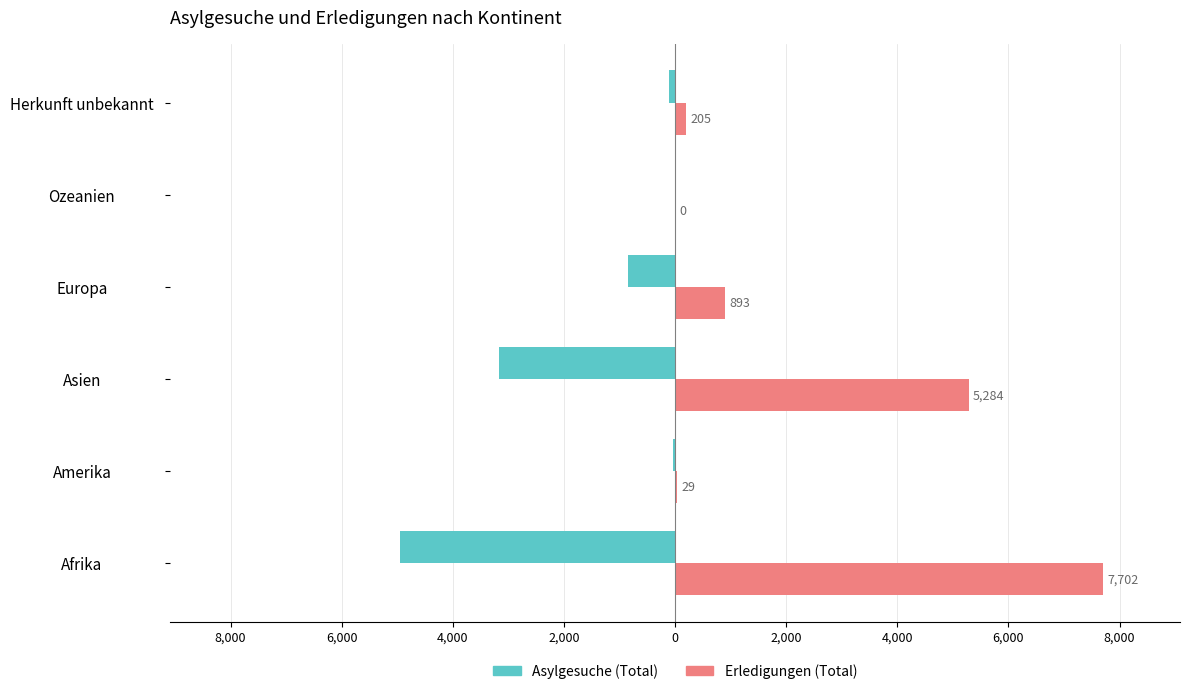

List the series in order of their overall mean, highest first.

Erledigungen (Total), Asylgesuche (Total)